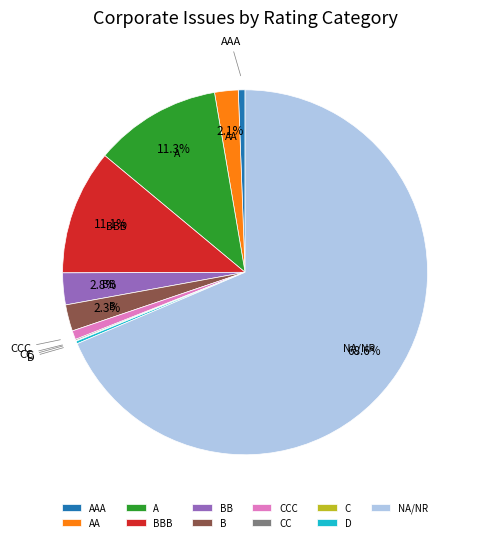

Is NA/NR the majority of the pie?

Yes